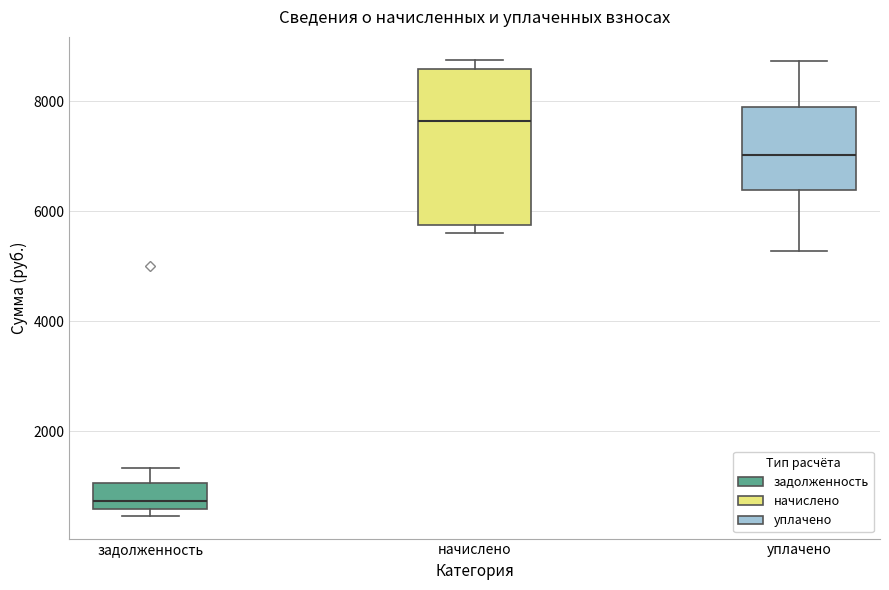

Where is the upper edge of the box for уплачено on the y-axis? The values are not printed on the chart, so give them approximately, as read against the axis.

7800